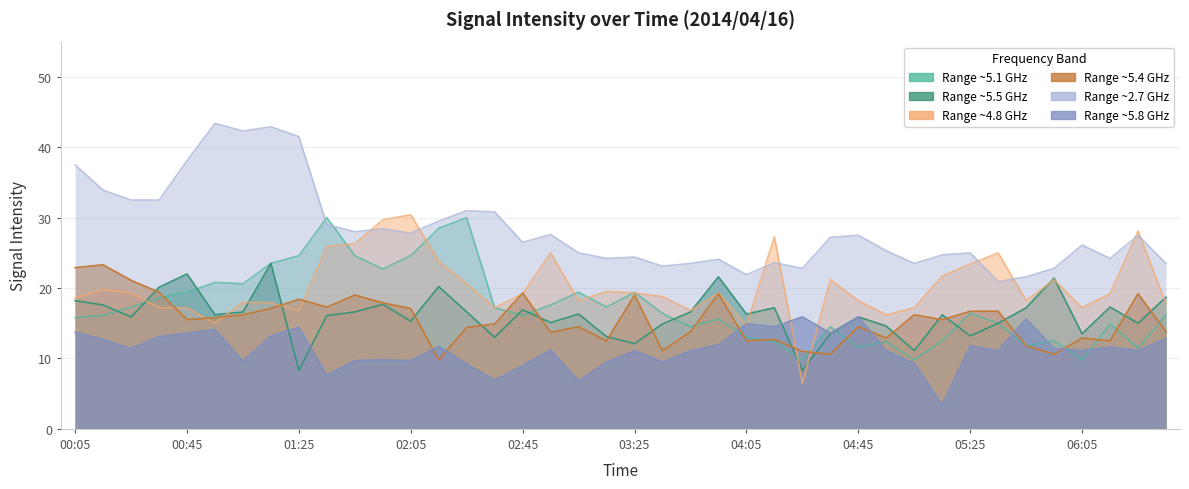

How many data points in 2.739 are less than 27?

20